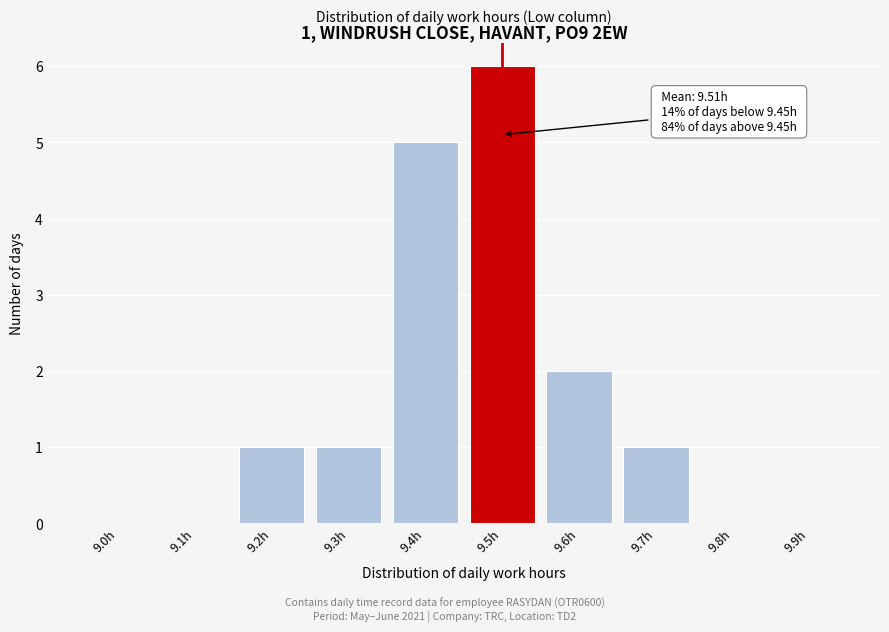

Reading right to left, what are all the values shown in this chart?

9.9h=0	9.8h=0	9.7h=1	9.6h=2	9.5h=6	9.4h=5	9.3h=1	9.2h=1	9.1h=0	9.0h=0